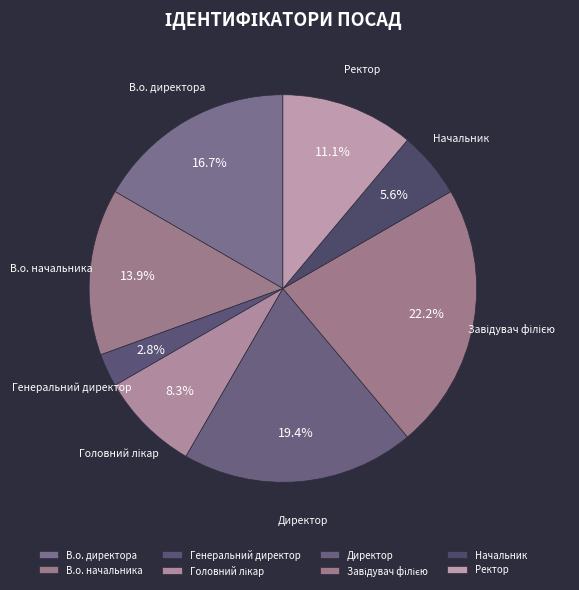

Is it true that Ректор is 11% of the pie?

True